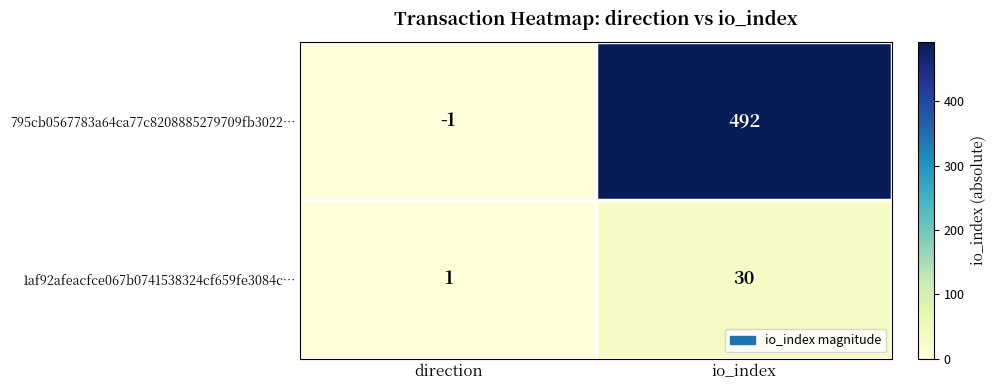

What is the total value across all series at io_index?

522